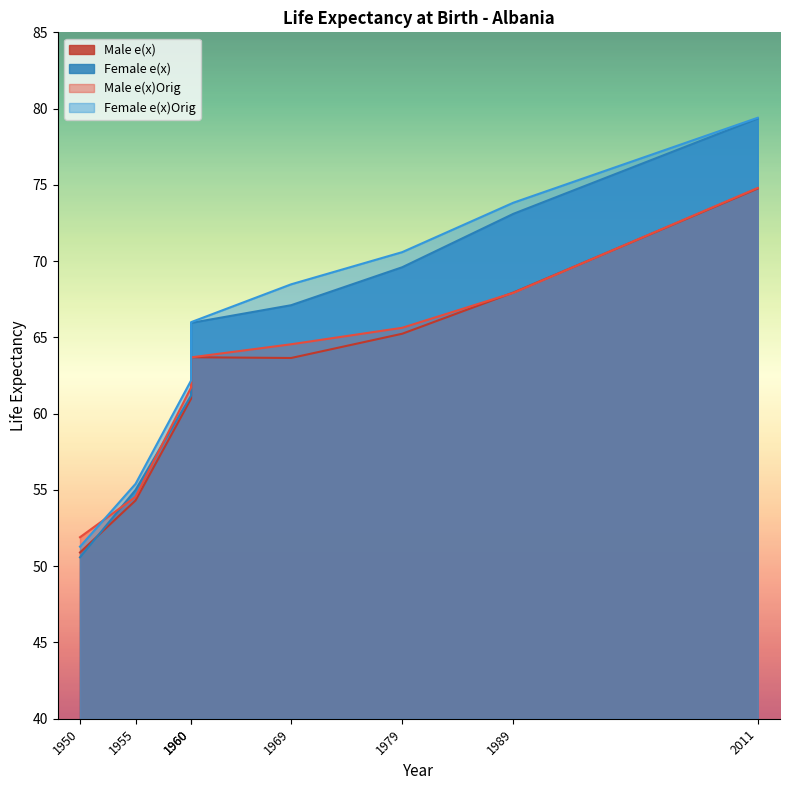

Which series has the largest total across all categories?

Female e(x)Orig